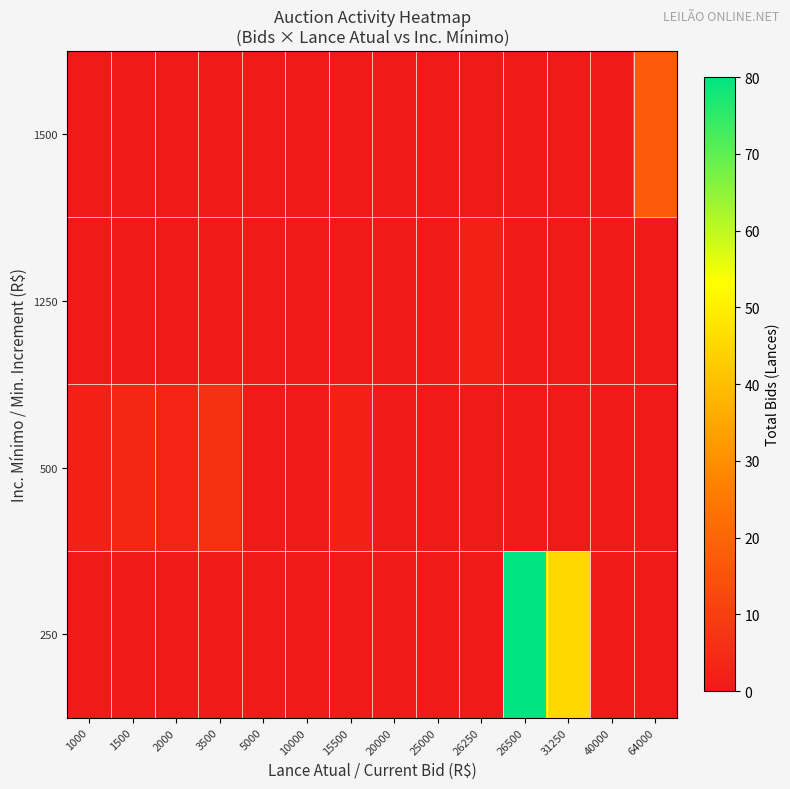

Reading left to right, what are all the values shown in this chart?

250: 1000=0	1500=0	2000=0	3500=0	5000=0	10000=0	15500=0	20000=0	25000=0	26250=0	26500=80	31250=45	40000=0	64000=0
500: 1000=2	1500=4	2000=3	3500=6	5000=0	10000=0	15500=2	20000=0	25000=0	26250=0	26500=0	31250=0	40000=0	64000=0
1250: 1000=0	1500=0	2000=0	3500=0	5000=0	10000=0	15500=0	20000=0	25000=0	26250=2	26500=0	31250=0	40000=0	64000=0
1500: 1000=0	1500=0	2000=0	3500=0	5000=0	10000=0	15500=0	20000=0	25000=0	26250=0	26500=0	31250=0	40000=0	64000=17